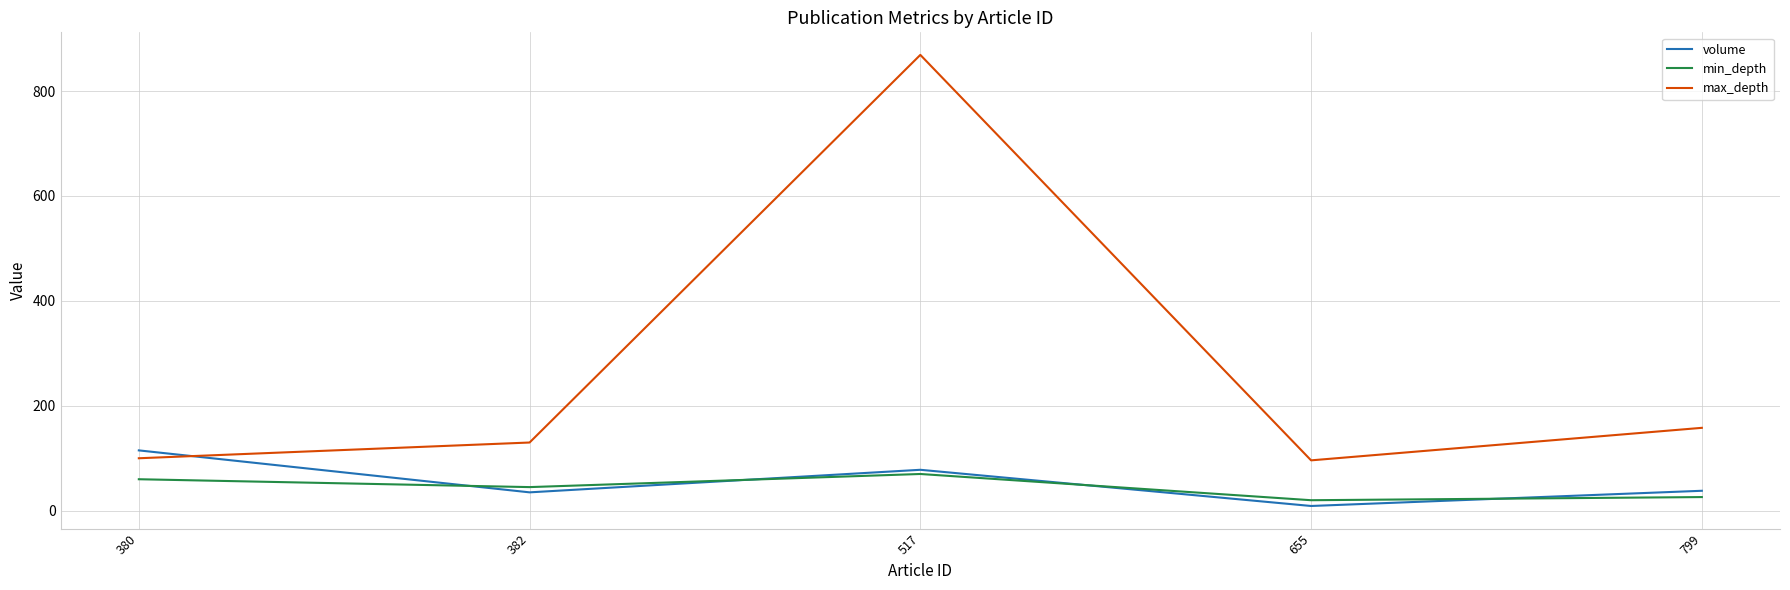

At which label is volume closest to 62?

517